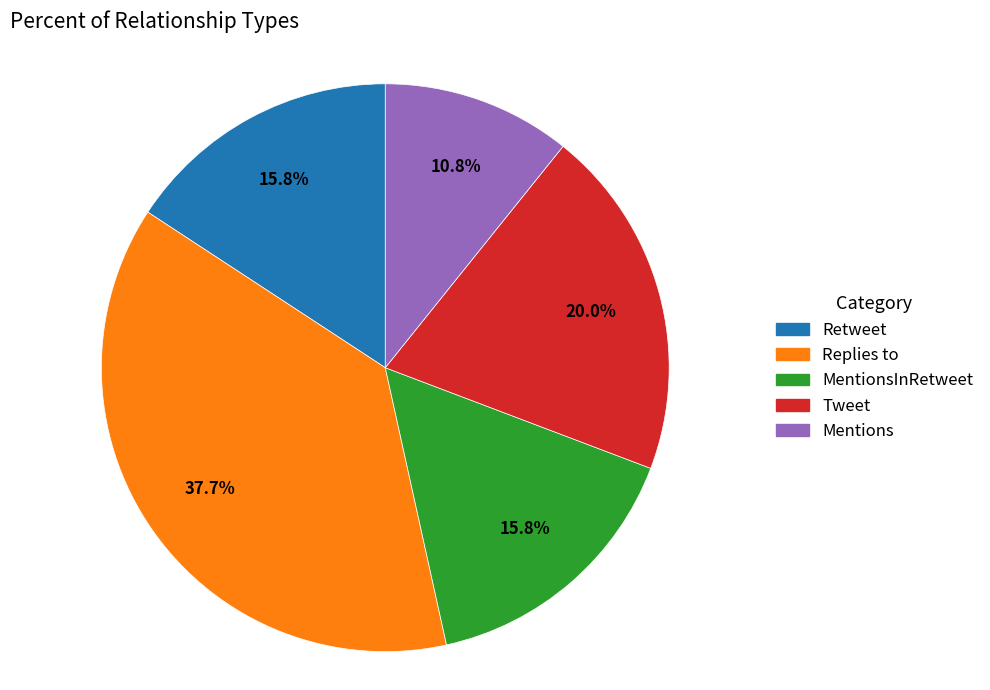

Does any single category account for the majority?

No